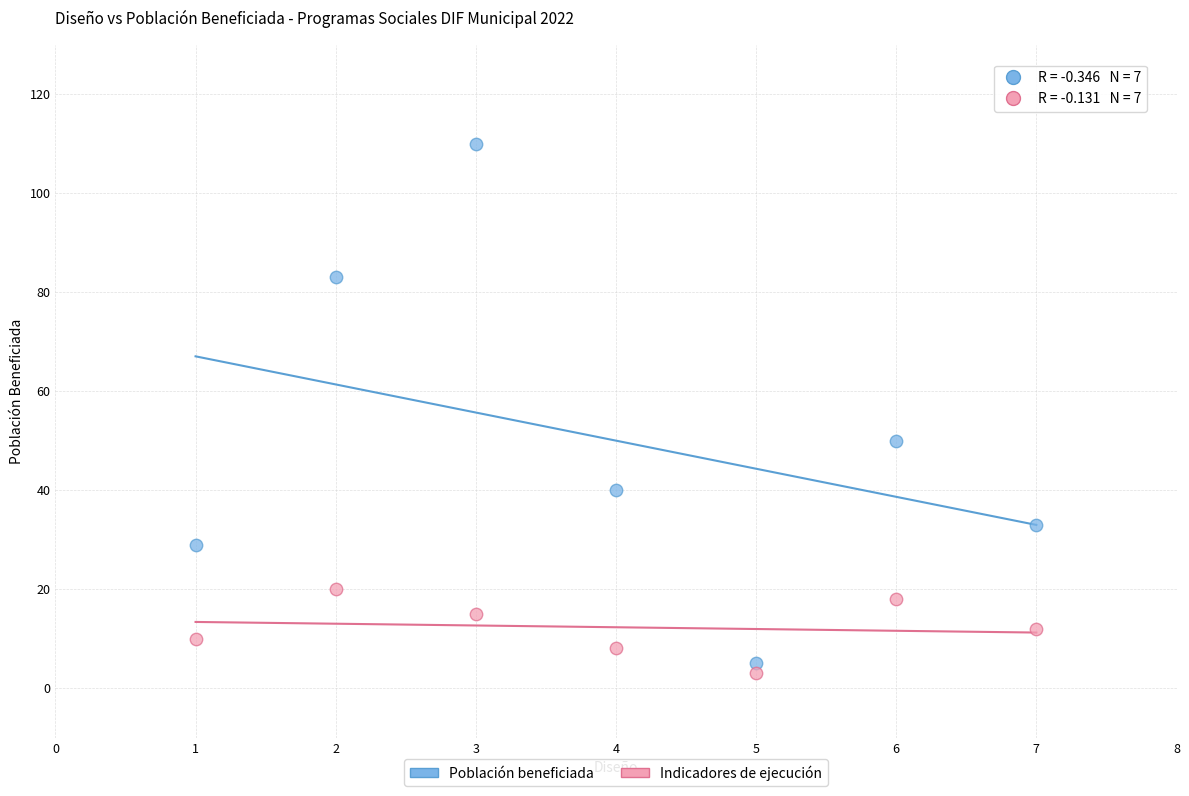

What is the X range (max minus min) for the scatter plot?

6